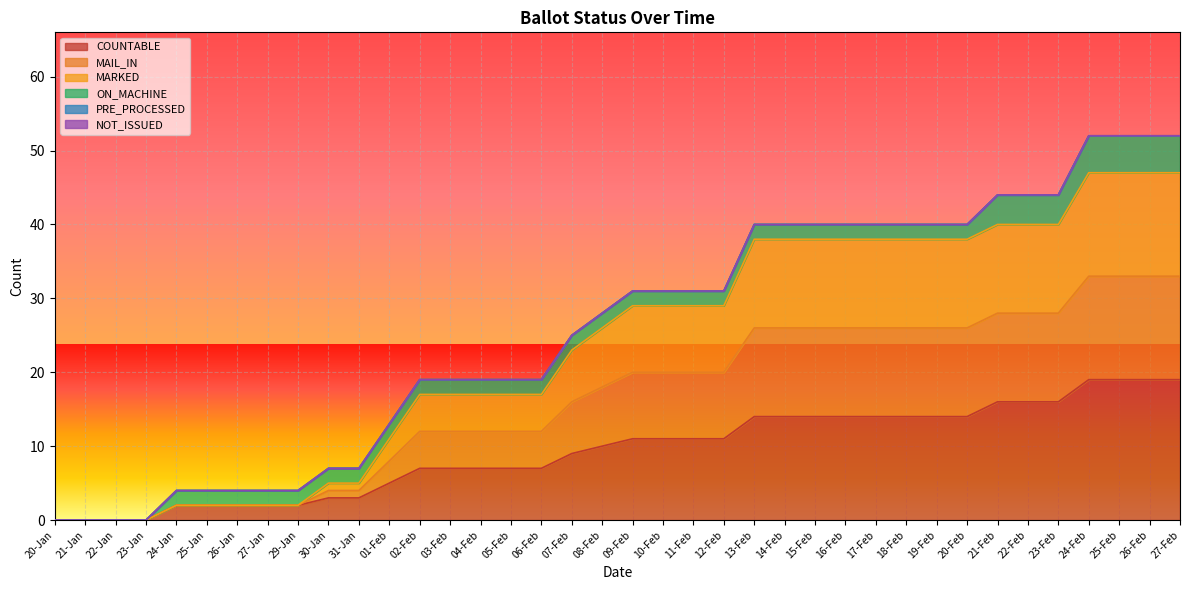

Between 22-Feb and 17-Feb, which is larger?

22-Feb